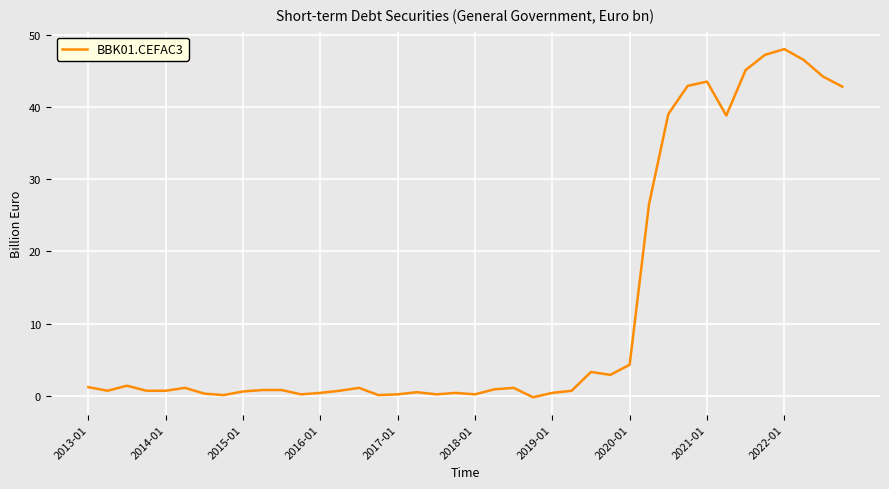

What is the maximum value shown in the chart?

48.0